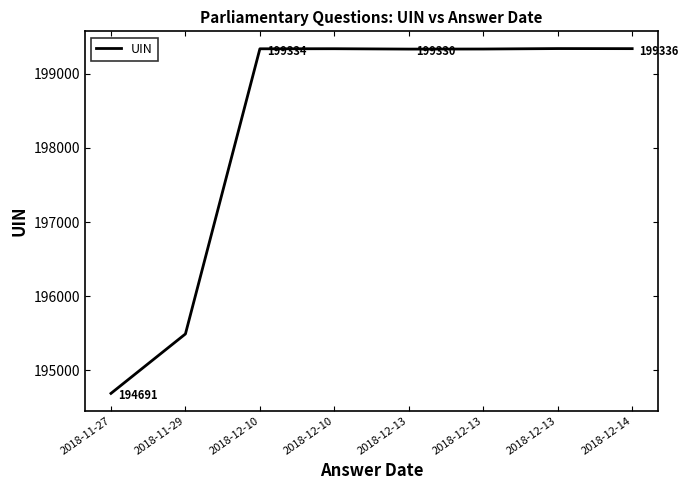

Which has a higher value, 2018-11-29 or 2018-11-27?

2018-11-29